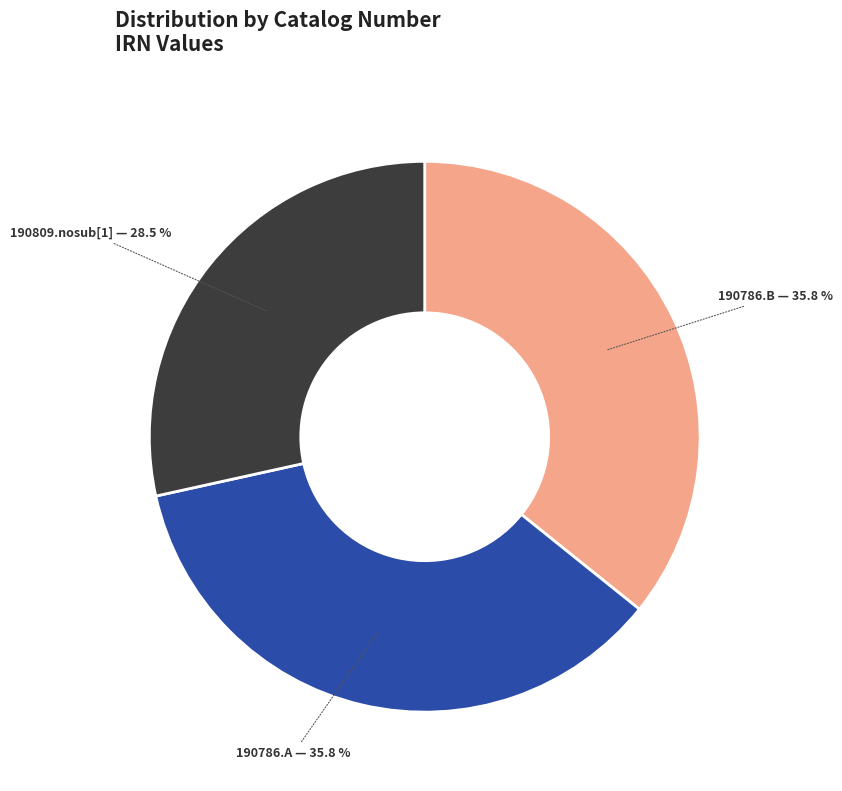

Is there any slice that represents more than half of the pie?

No